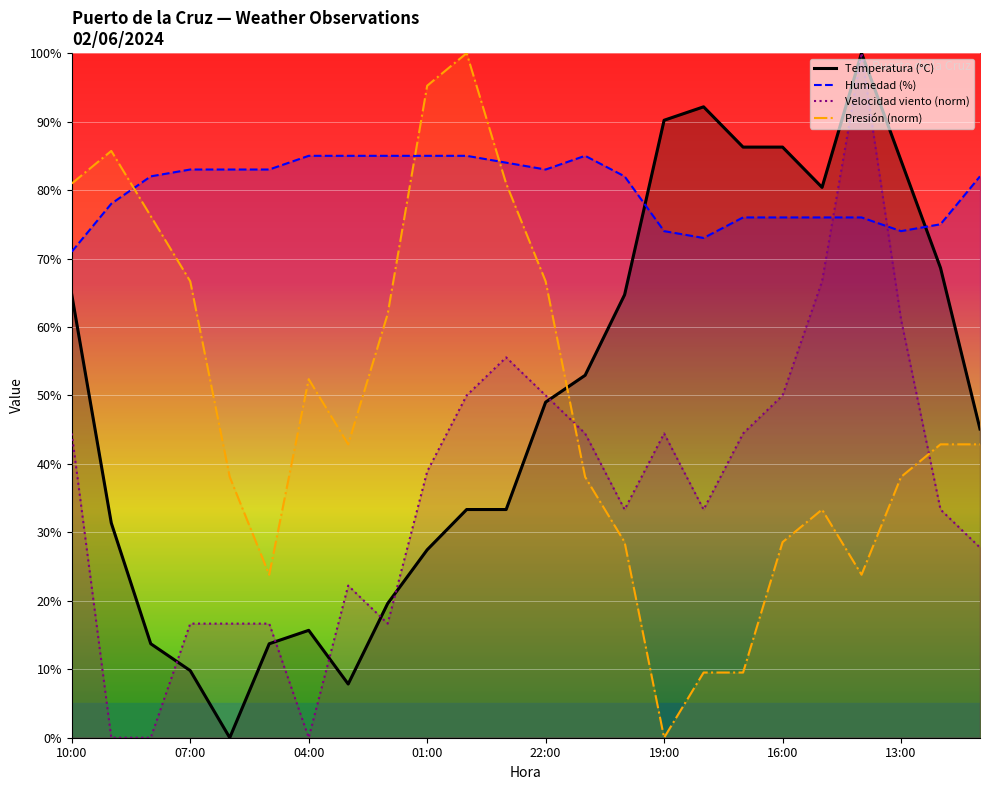

Between 10:00 and 20:00, which is larger?

10:00